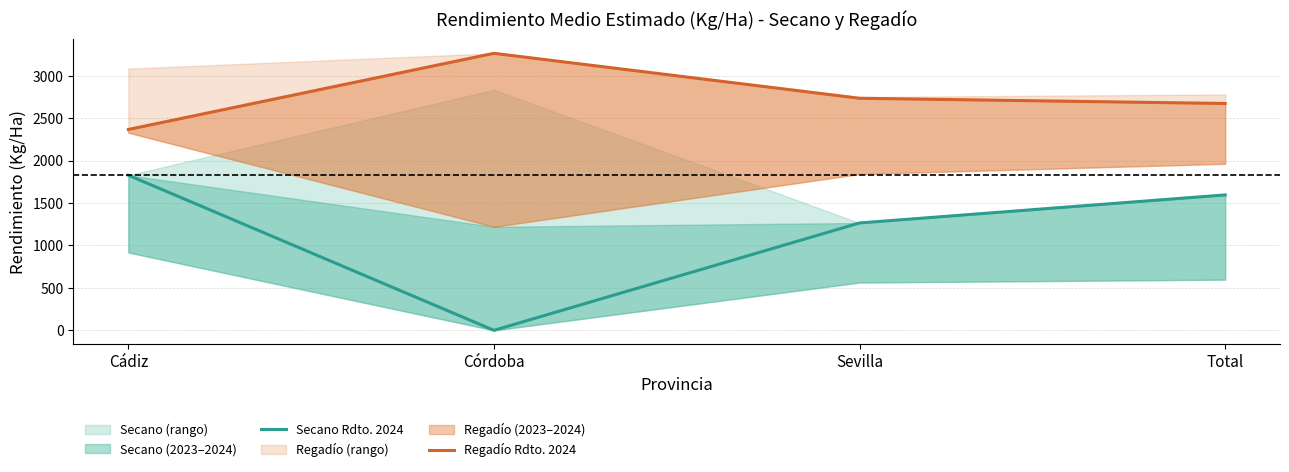

What is the total value across all series at Cádiz?

4194.6